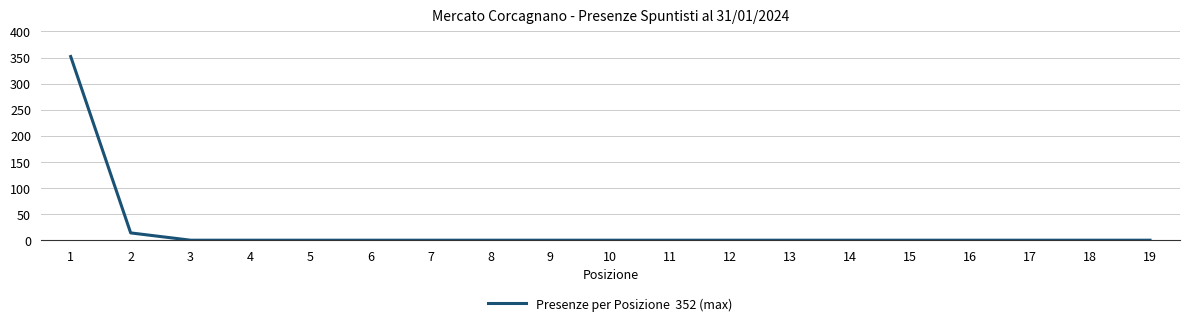

What is the maximum value shown in the chart?

352